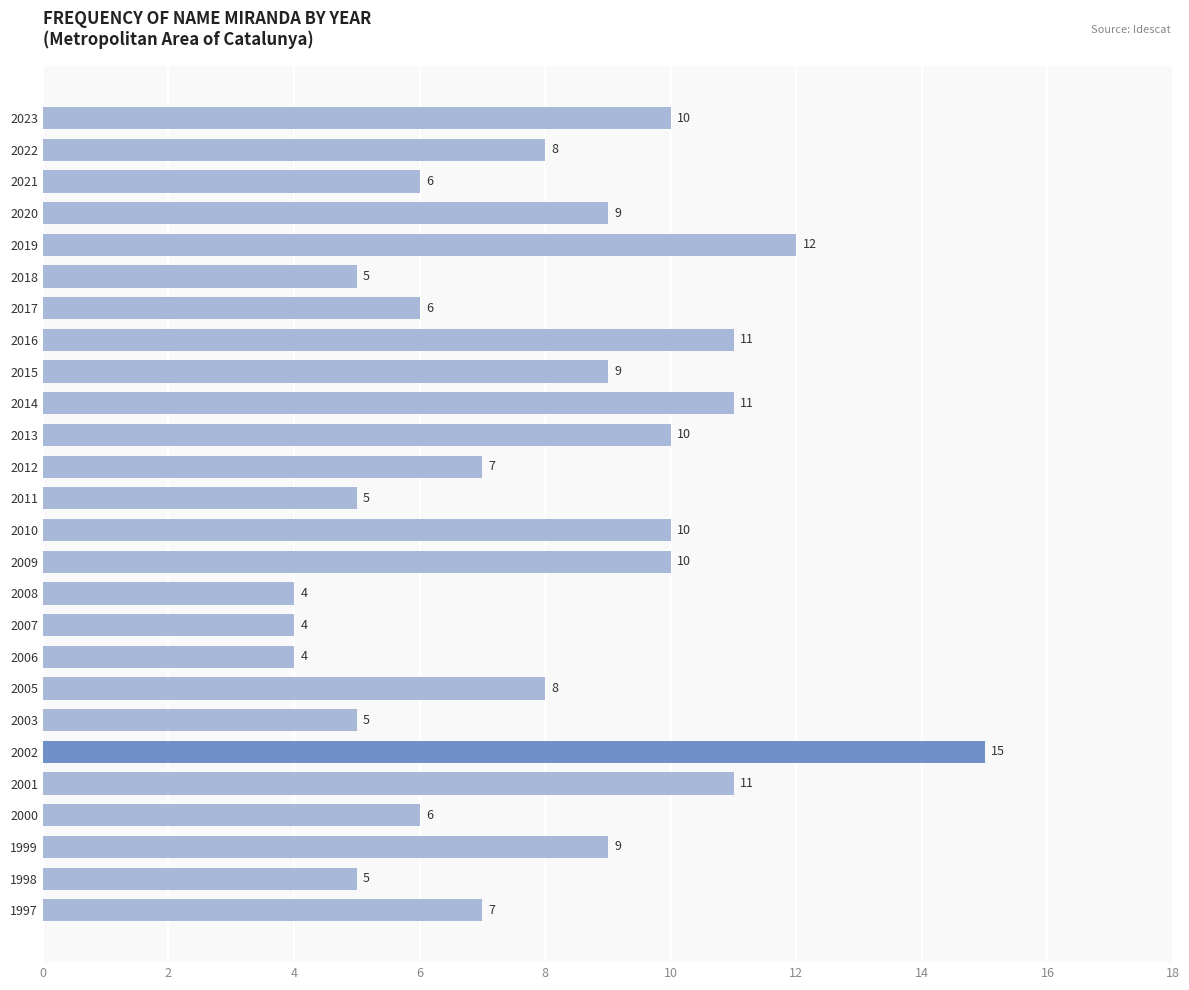

Reading top to bottom, what are all the values shown in this chart?

2023=10	2022=8	2021=6	2020=9	2019=12	2018=5	2017=6	2016=11	2015=9	2014=11	2013=10	2012=7	2011=5	2010=10	2009=10	2008=4	2007=4	2006=4	2005=8	2003=5	2002=15	2001=11	2000=6	1999=9	1998=5	1997=7